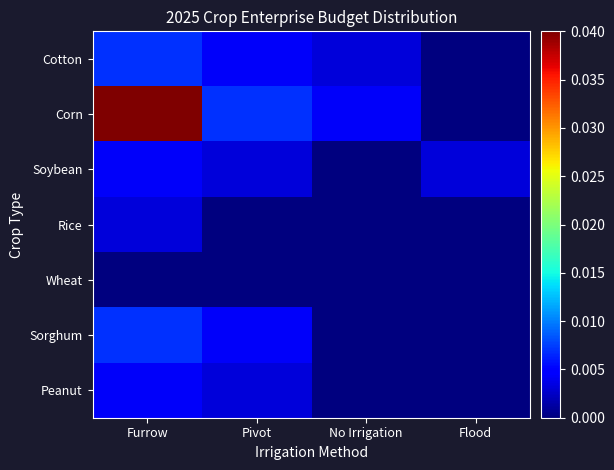

Which series has the largest total across all categories?

Corn